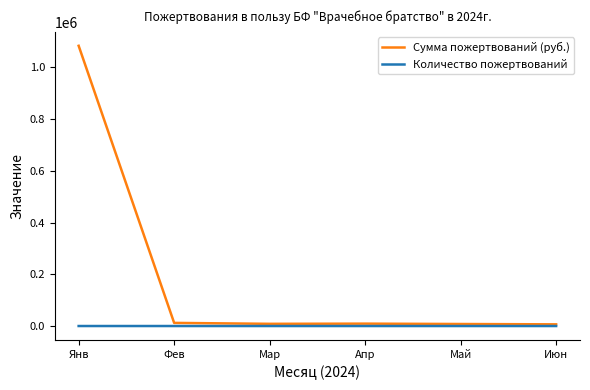

Which category has the highest value across all series?

Янв